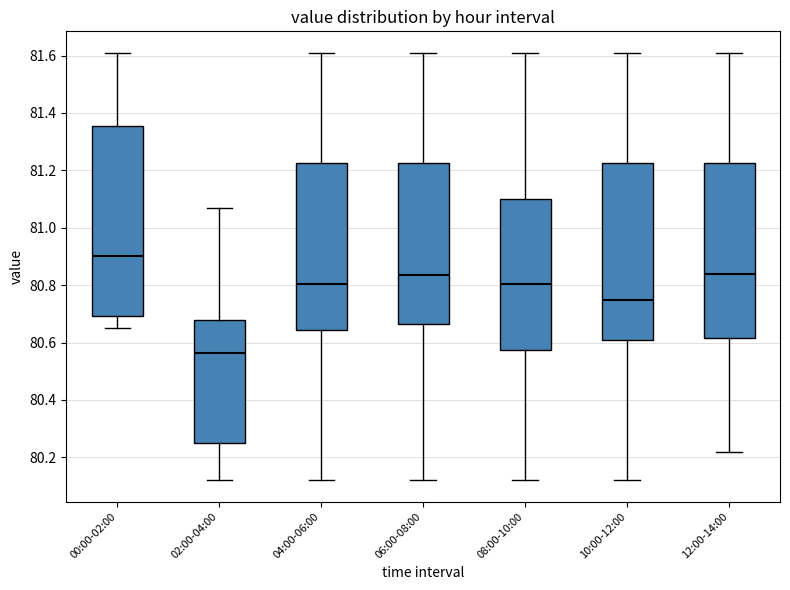

Which box's median line is the highest?

00:00-02:00